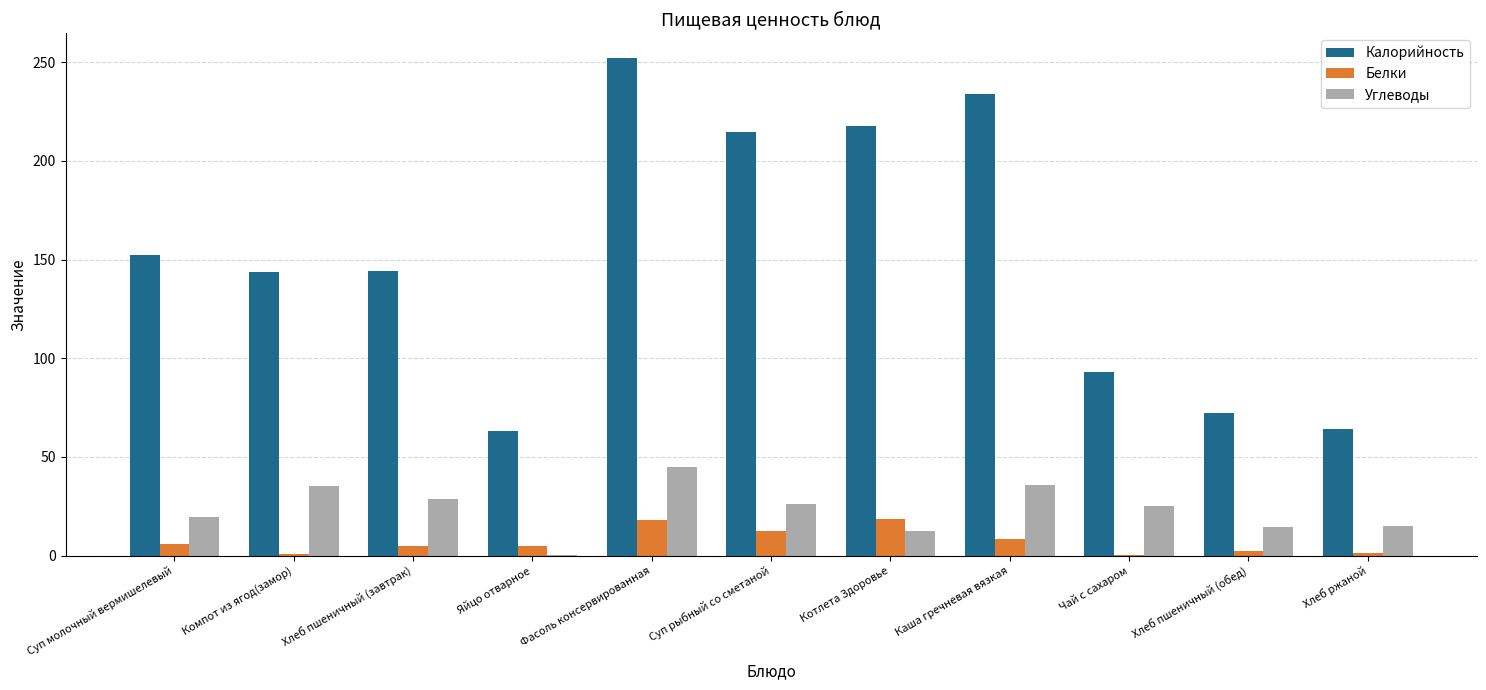

Does the chart contain stacked bars?

No